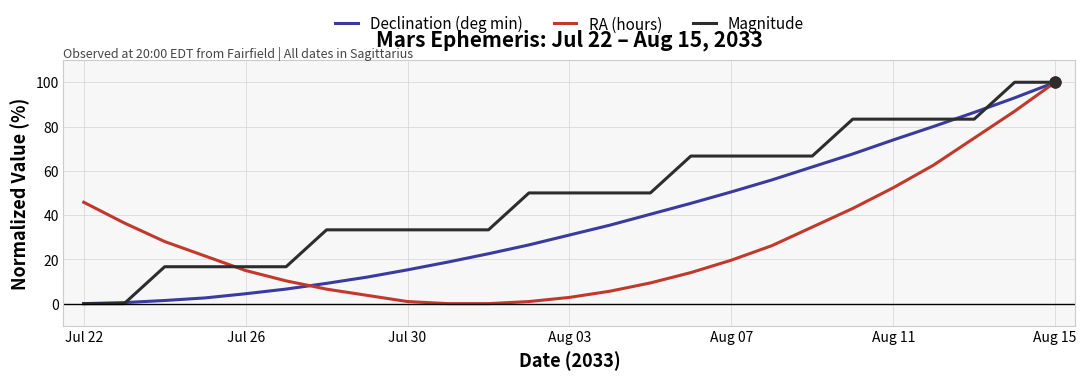

Which series has the largest total across all categories?

Magnitude